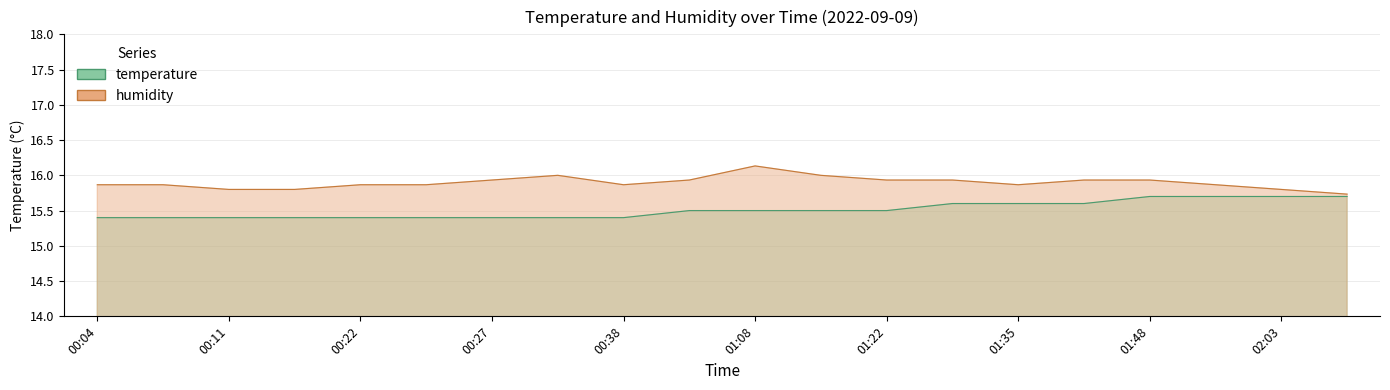

Does the chart display data point markers on the line(s)?

No